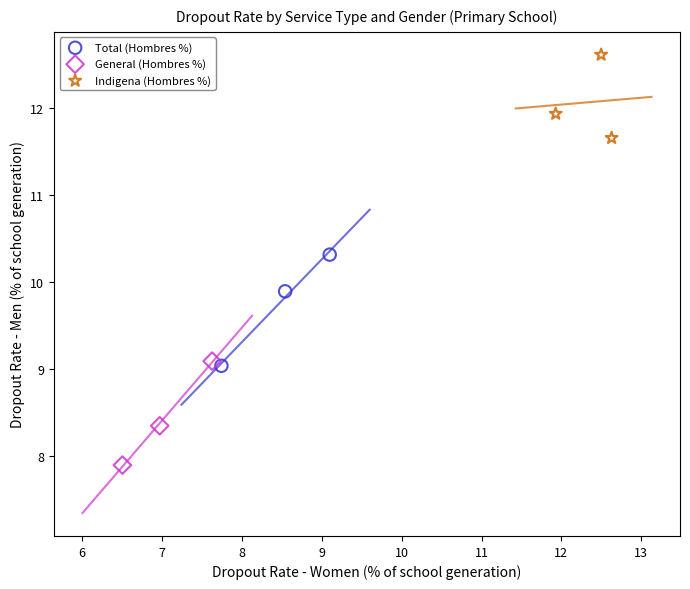

What are all the series names shown in the legend?

Total (Hombres %), General (Hombres %), Indigena (Hombres %)